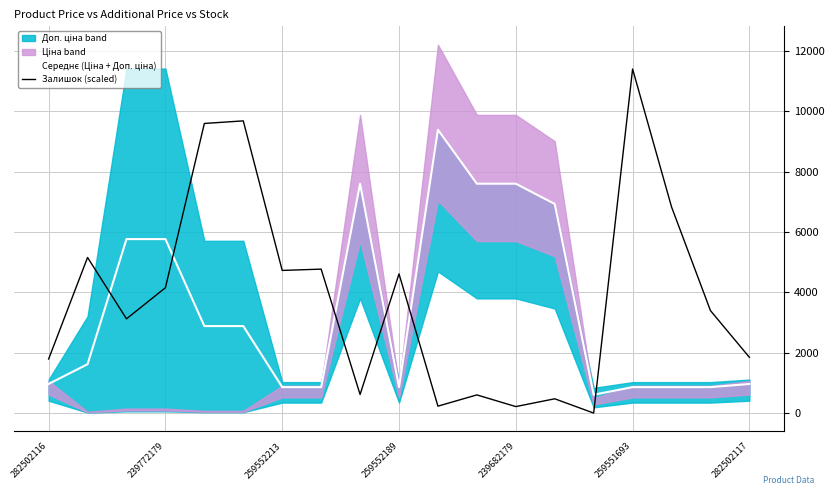

What value does the Залишок (scaled) series have at 259552189?

4609.8